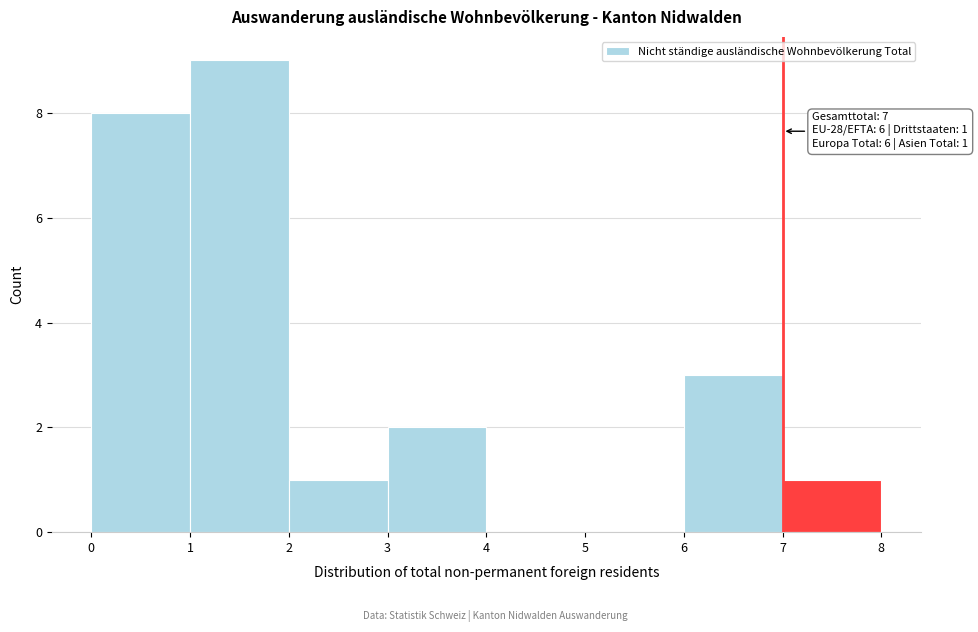

Over which range of the x-axis is the bar tallest?

1 to 2